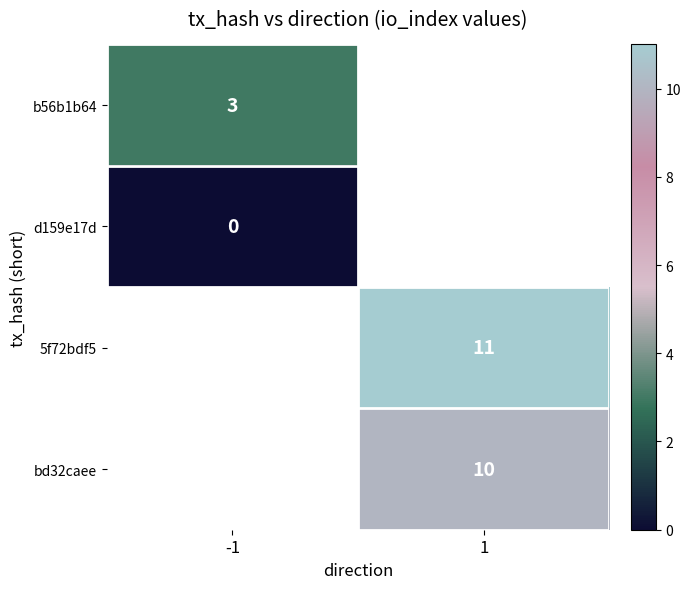

The value of 5f72bdf5 at 1 is 19. True or false?

False